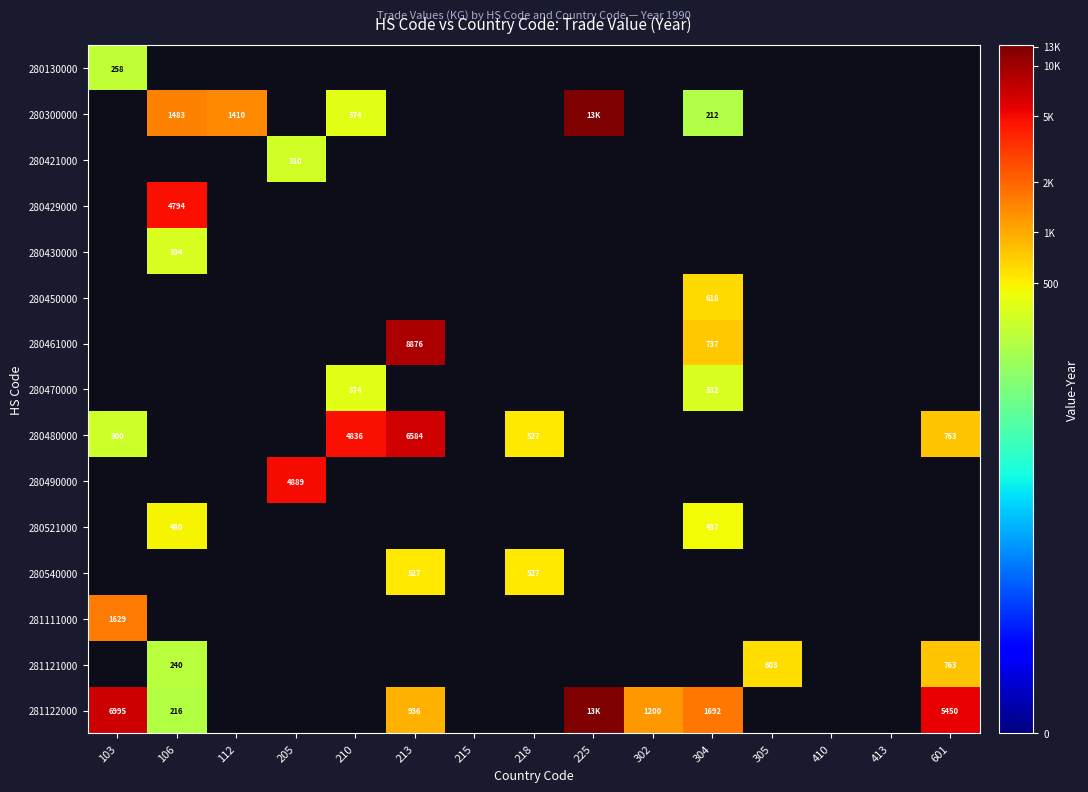

Is it true that 280480000 equals 0.0 at 413?

True